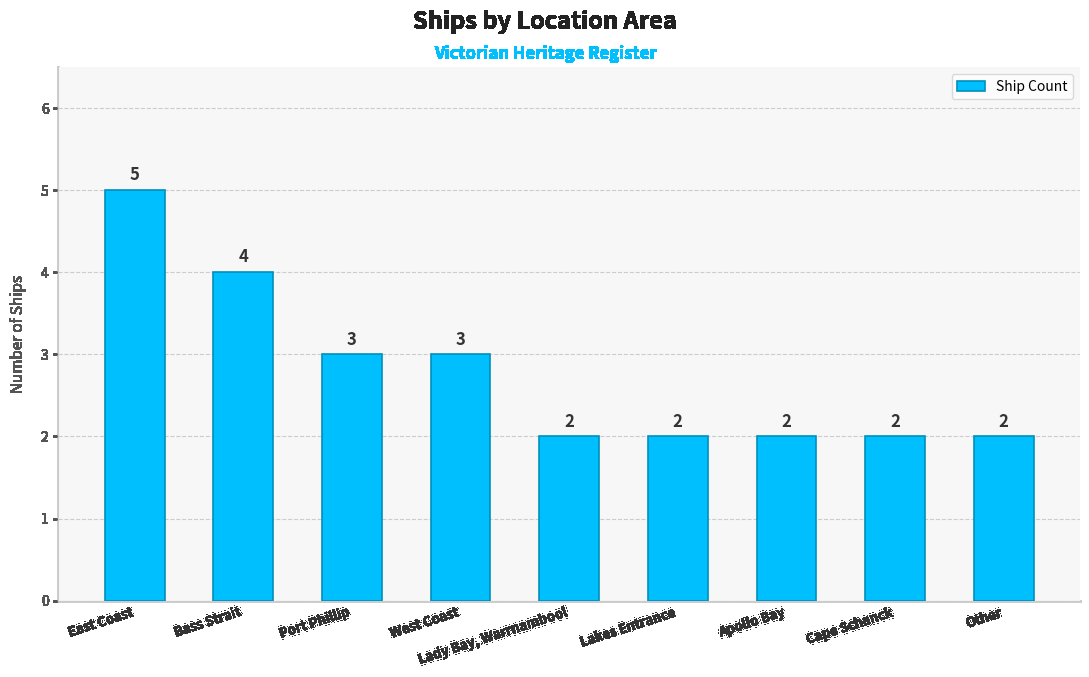

Count the values in the range 2 to 3.

7